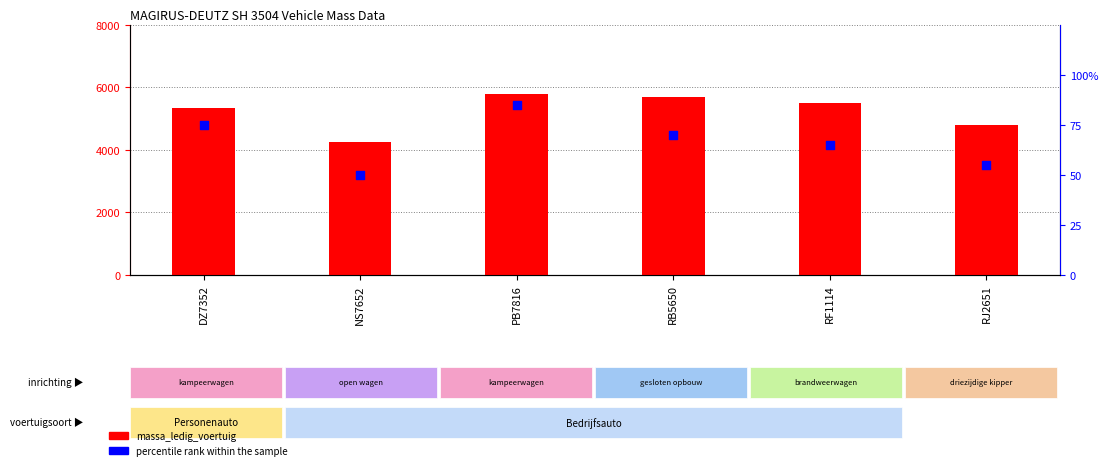

At which category is the sum across all series the highest?

PB7816